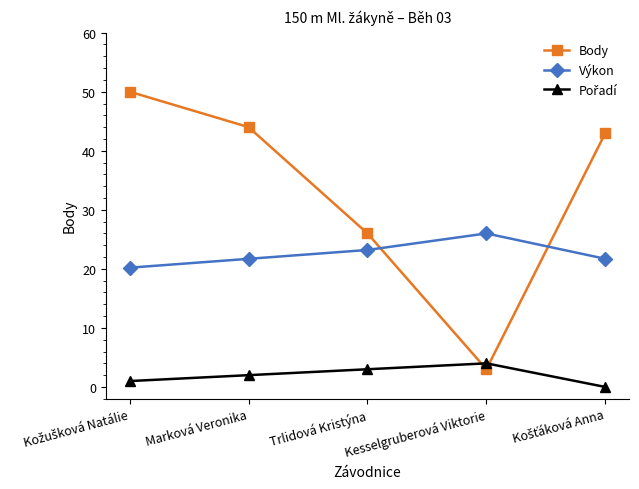

What is the value of the Výkon point at the 2nd from the left?

21.7